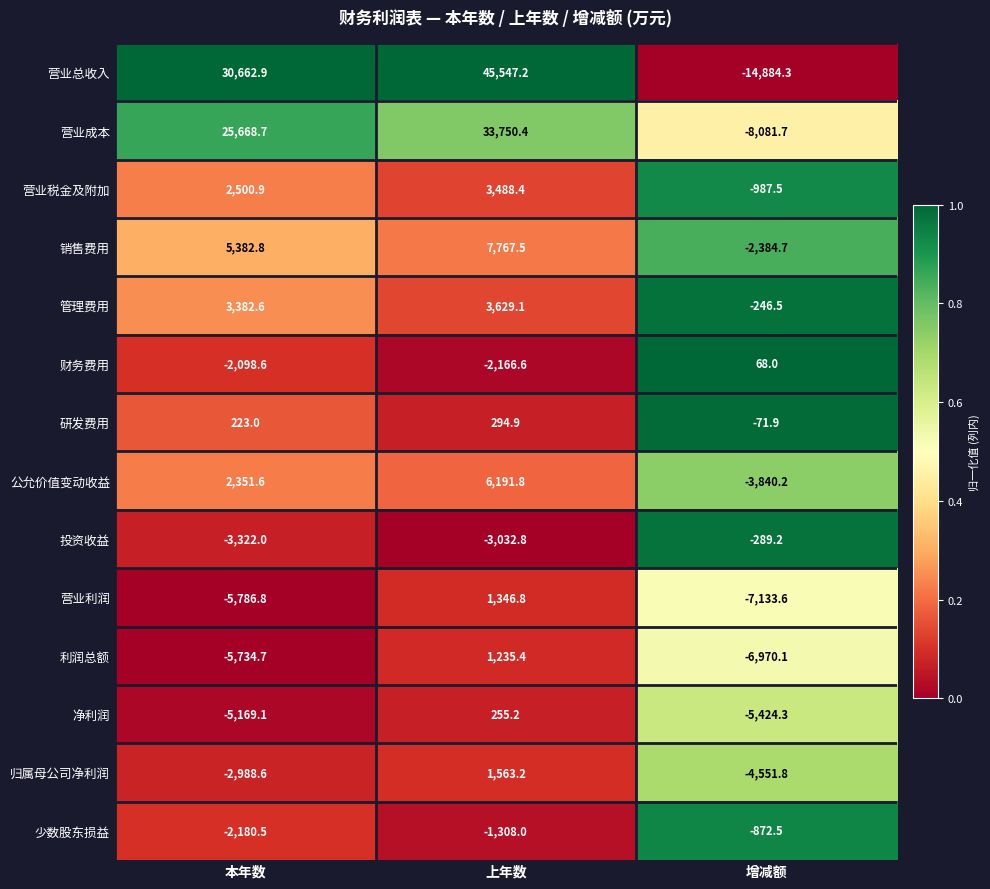

At which category does the chart reach its peak across all series?

上年数